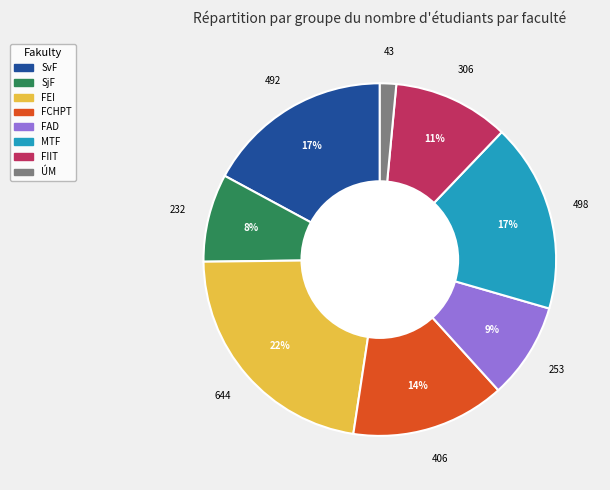

Approximately how many times larger is the value at FCHPT compared to FIIT?

1.3